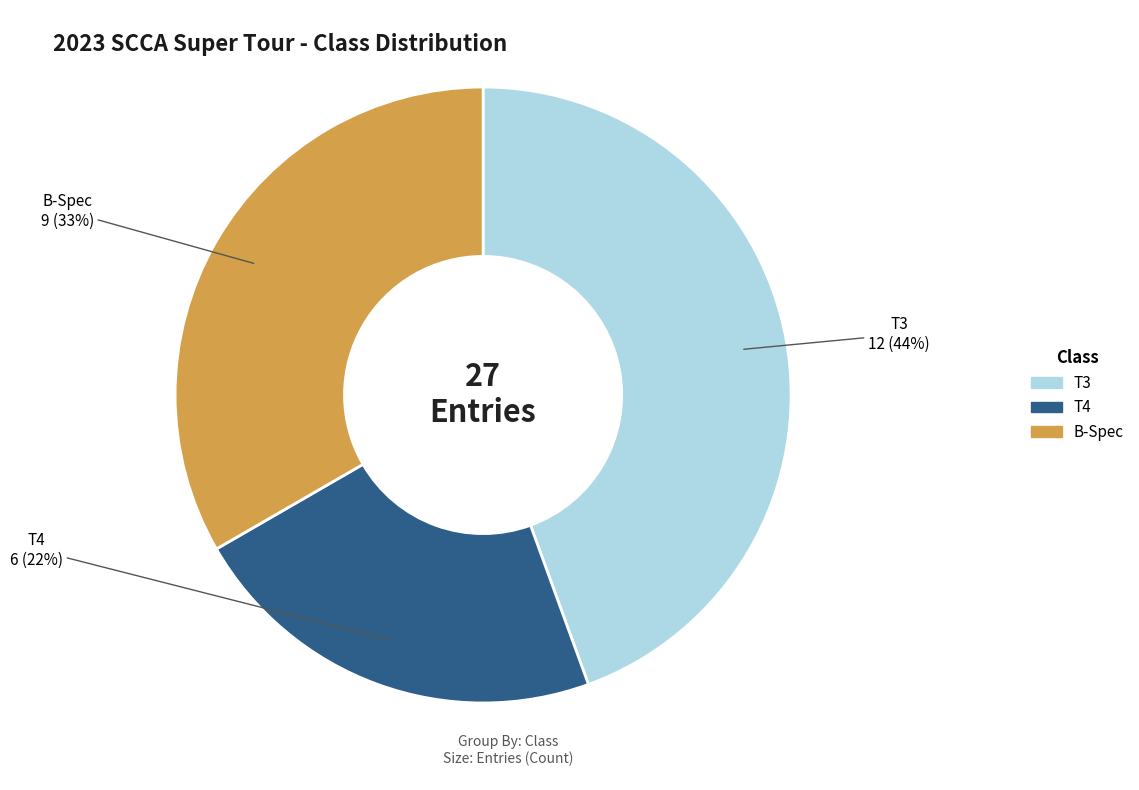

What is the largest slice in the pie chart?

T3